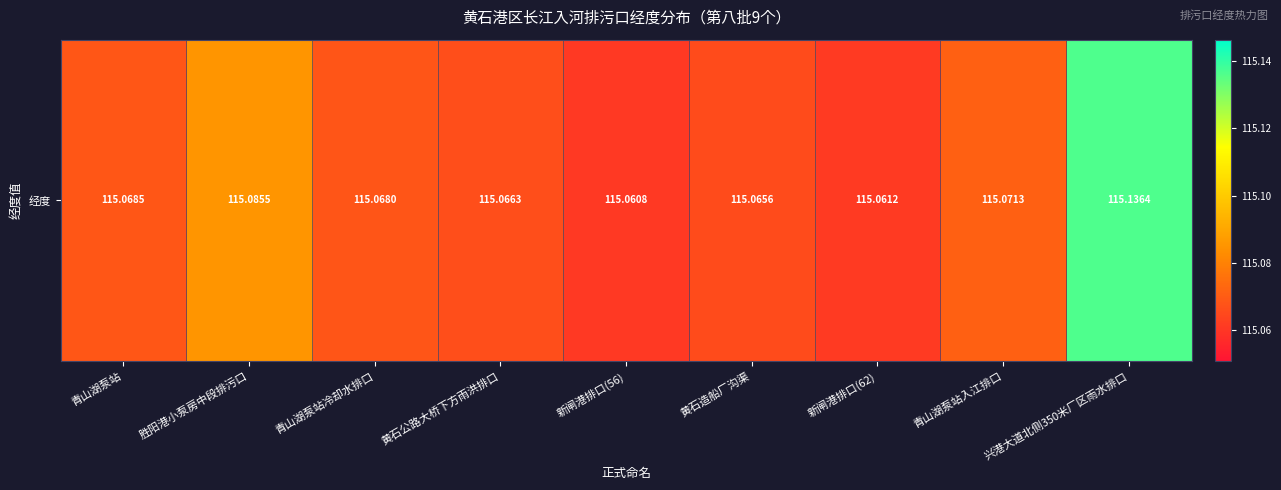

True or false: the data shows 58.5 at 青山湖泵站.

False